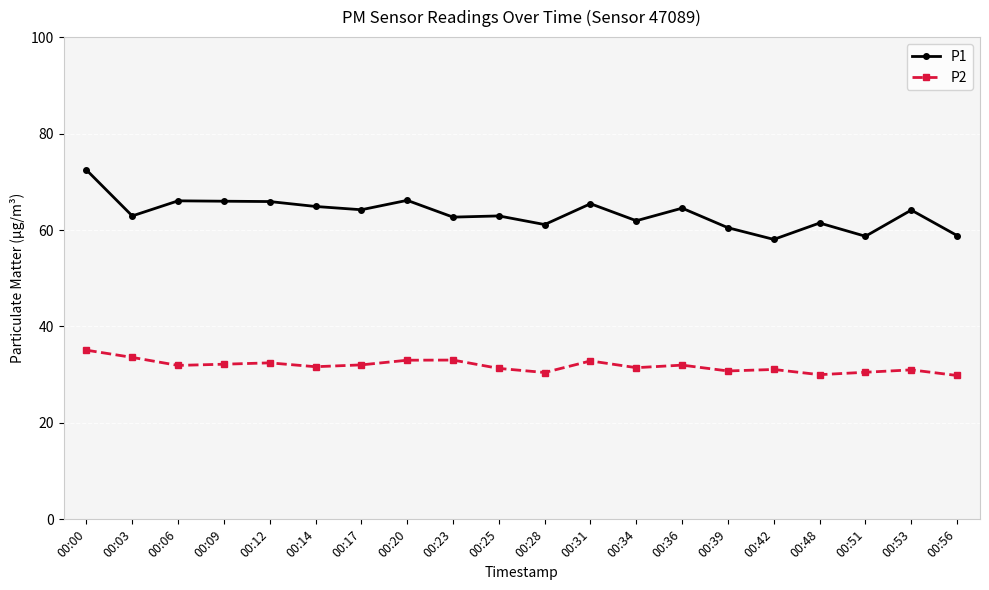

Between 00:36 and 00:56, which series saw the biggest shift?

P1